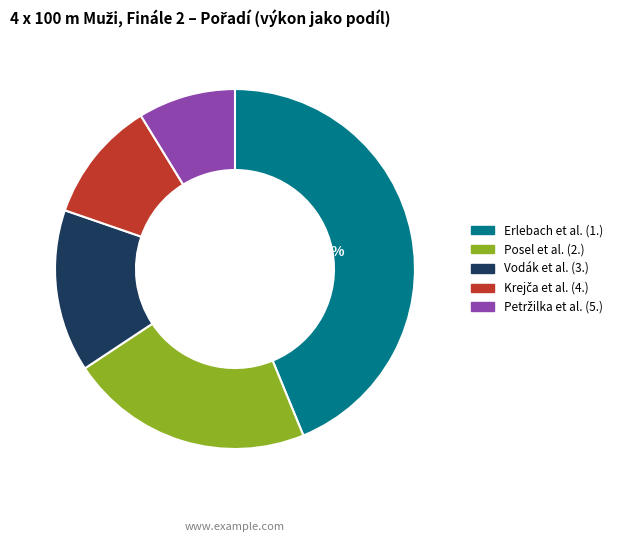

Is Erlebach et al. (1.) the majority of the pie?

No